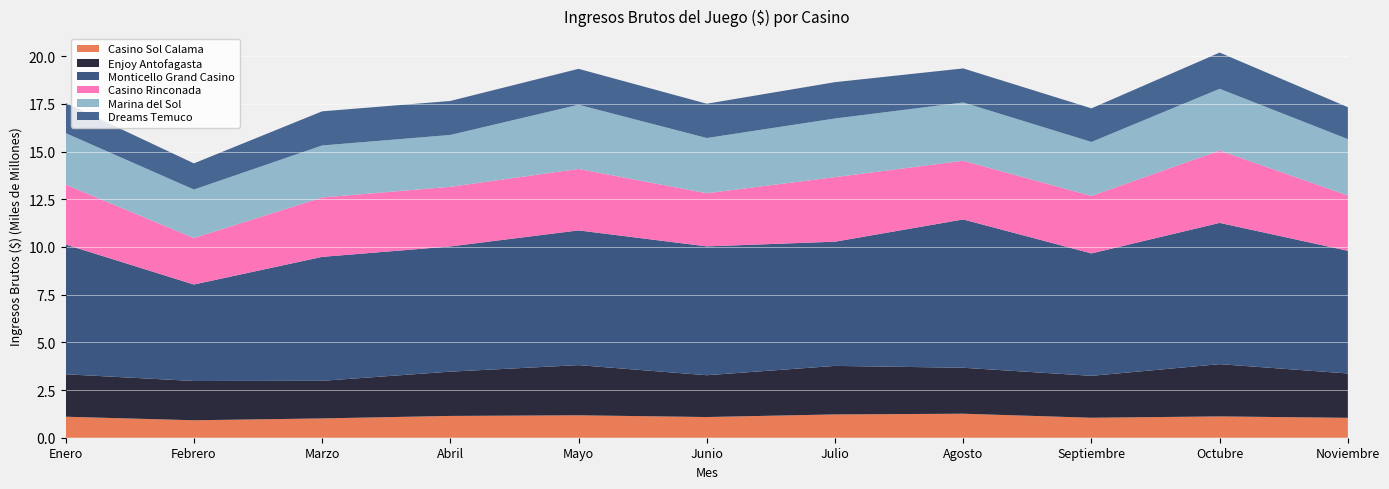

Reading right to left, list all the values displayed in this chart.

Casino Sol Calama: 1043212646	1117318334	1047164386	1258539813	1221741882	1084960435	1175706487	1142499776	1012358192	914662861	1100782236
Enjoy Antofagasta: 2325157303	2740483284	2197819336	2410201235	2544260558	2191758692	2630386017	2322471145	1970941044	2060182223	2226433679
Monticello Grand Casino: 6432616585	7406498015	6418845432	7776498943	6512457925	6755249628	7064973087	6565312276	6499282524	5057722174	6802970350
Casino Rinconada: 2898339467	3793872694	3011770708	3075127323	3384200751	2786676726	3220184683	3125621910	3113878076	2435684134	3139843428
Marina del Sol: 2956403394	3235439583	2831405168	3057220687	3073836916	2893701111	3367322356	2718119376	2725518108	2543716464	2700439925
Dreams Temuco: 1674637386	1899118454	1762215137	1785005323	1906049838	1799367274	1882231299	1782904718	1790498978	1372527330	1578534968